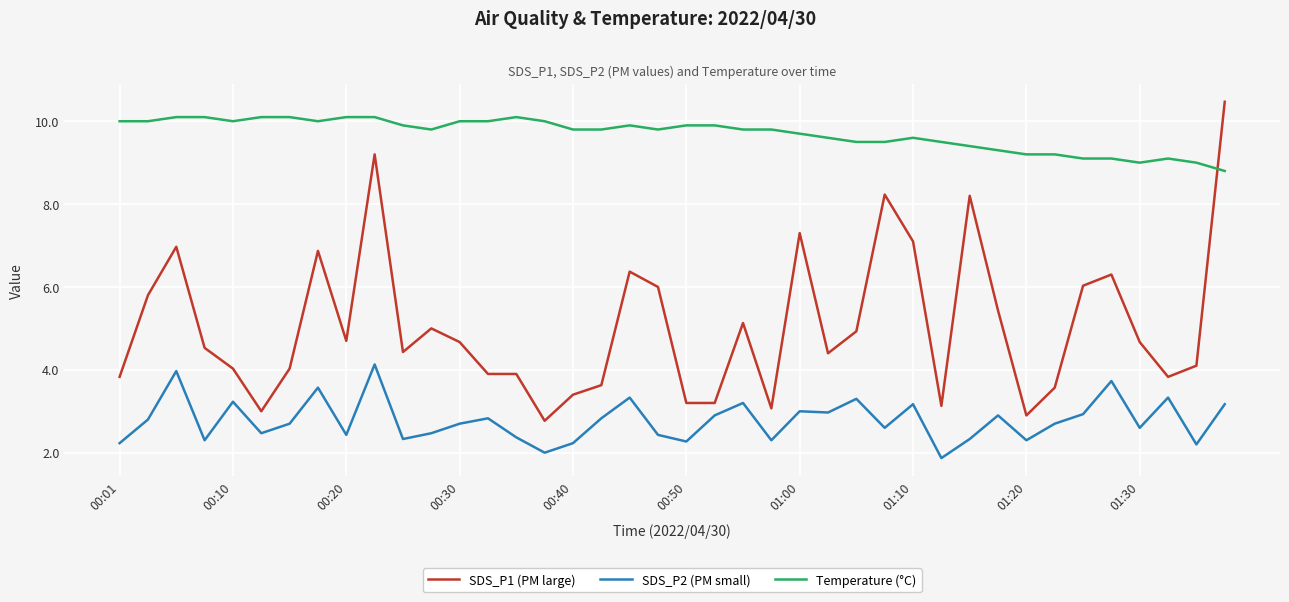

Rank the series by their average value, from lowest to highest.

SDS_P2 (PM small), SDS_P1 (PM large), Temperature (°C)